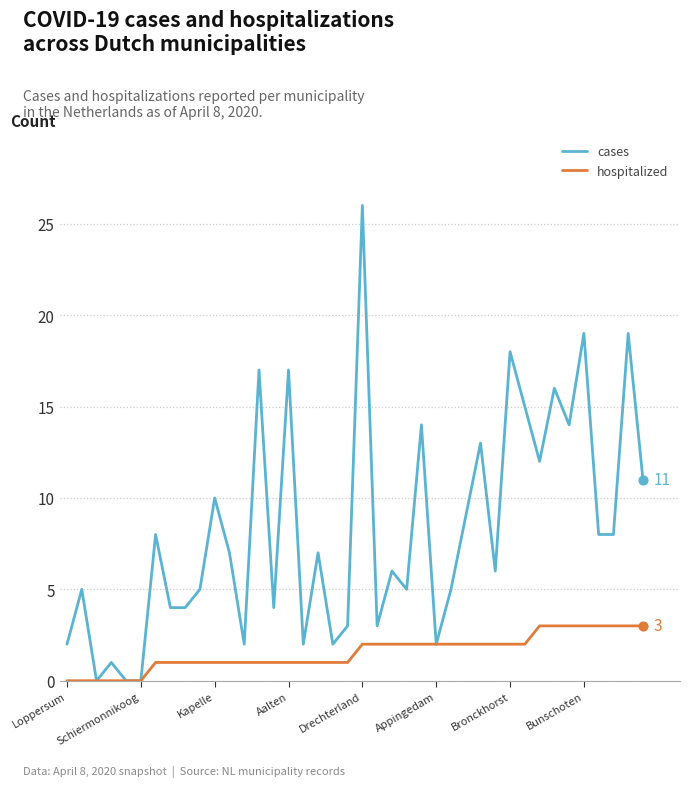

Which series has the widest spread of values?

cases